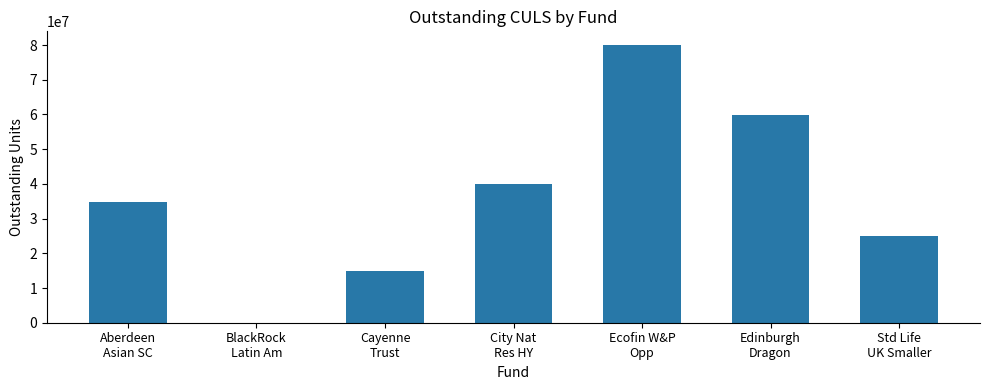

What is the change in value from BlackRock
Latin Am to Std Life
UK Smaller?

+24859960